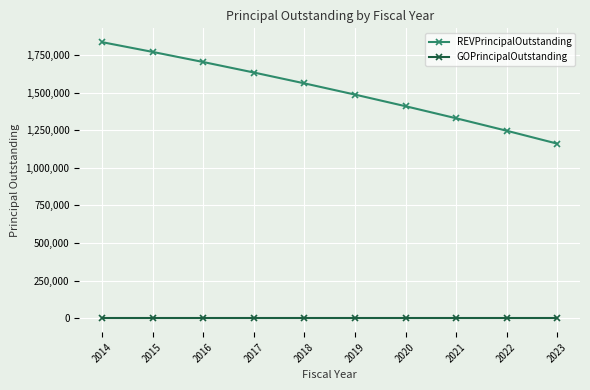

What is the value of the REVPrincipalOutstanding point at the 9th from the left?

1246351.8